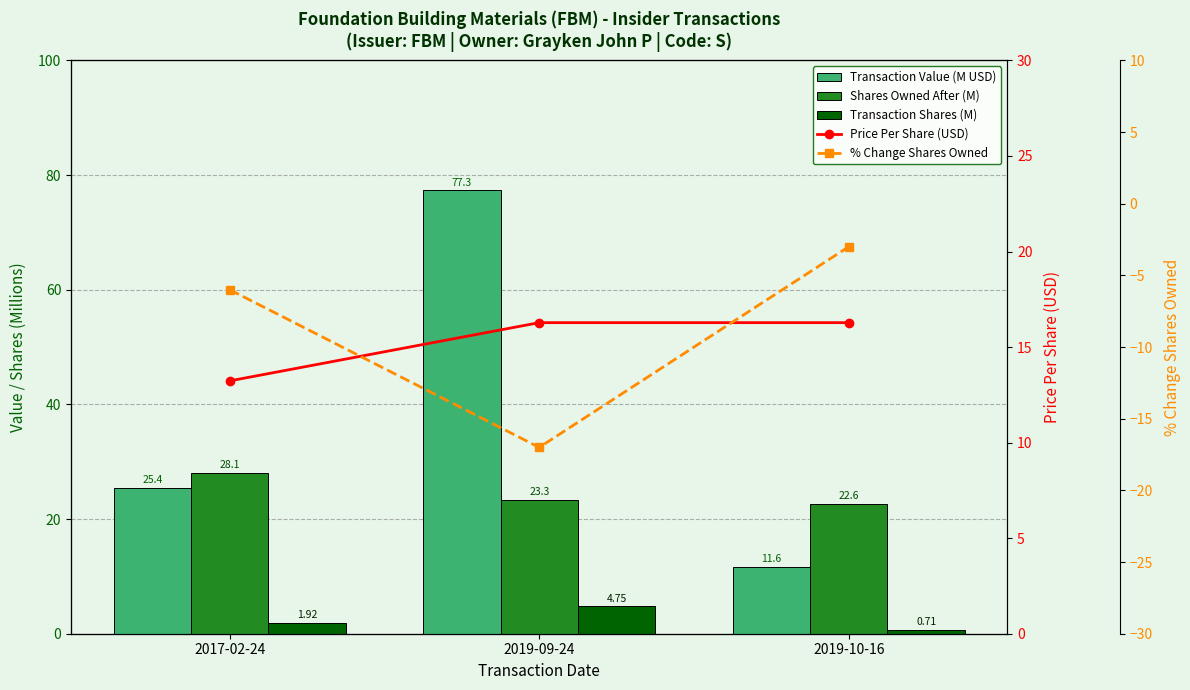

At which category is the sum across all series the highest?

2019-09-24